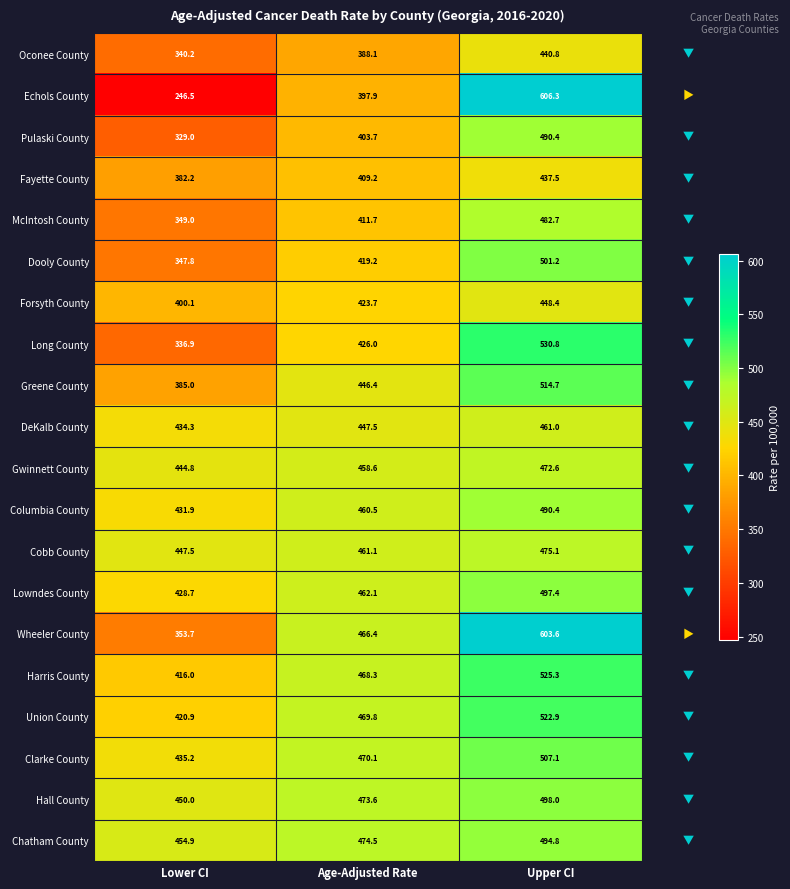

Which series has the widest spread of values?

Echols County